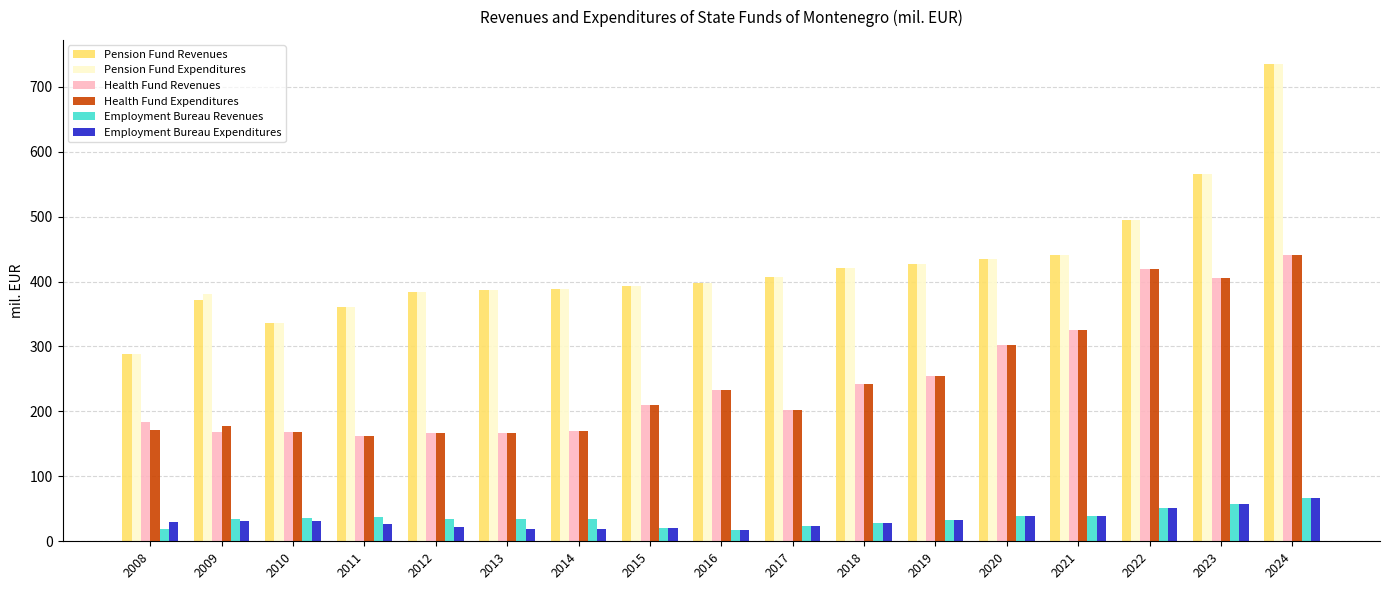

How many bars are there in total?

102